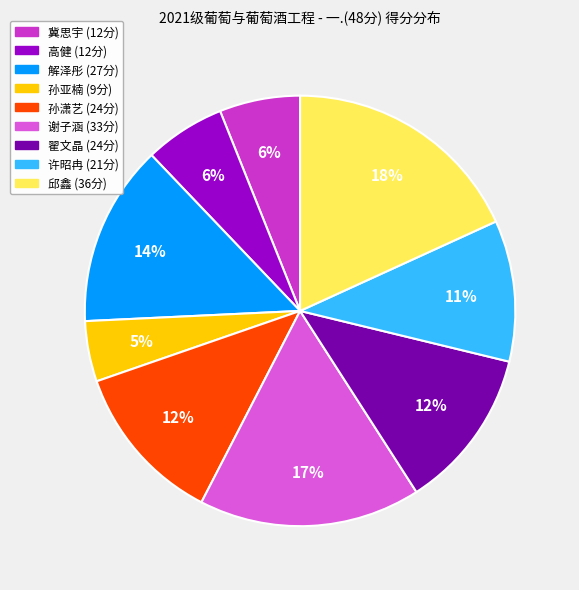

Is there a majority slice in this chart?

No